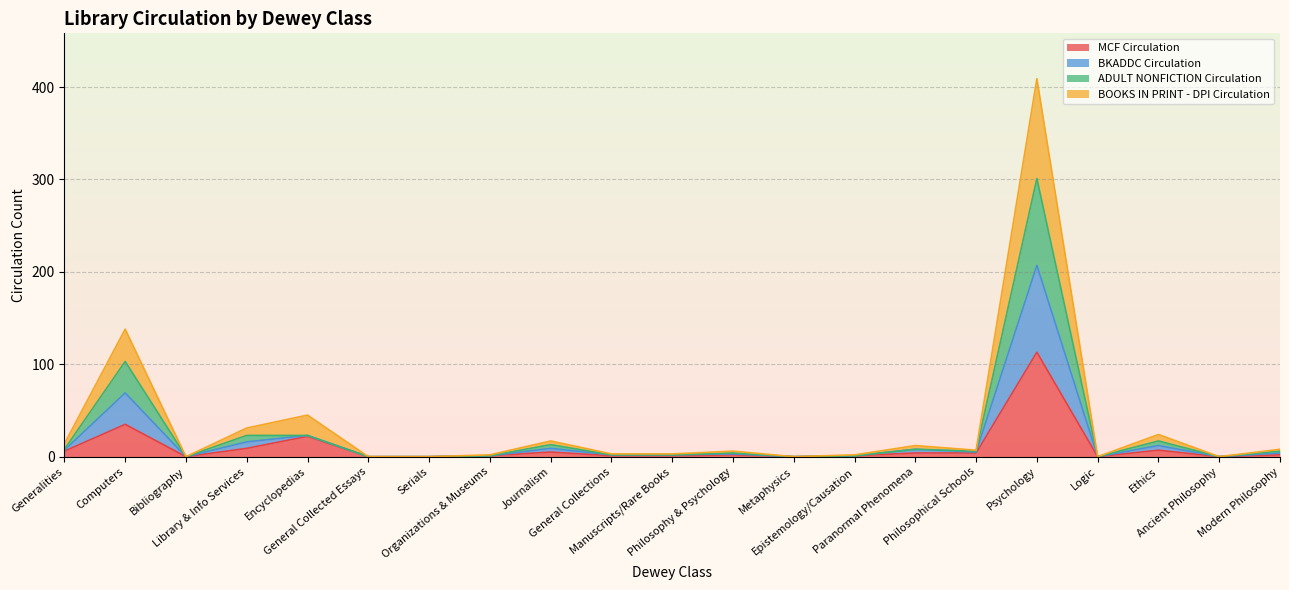

What is the highest value of the MCF Circulation series?

113